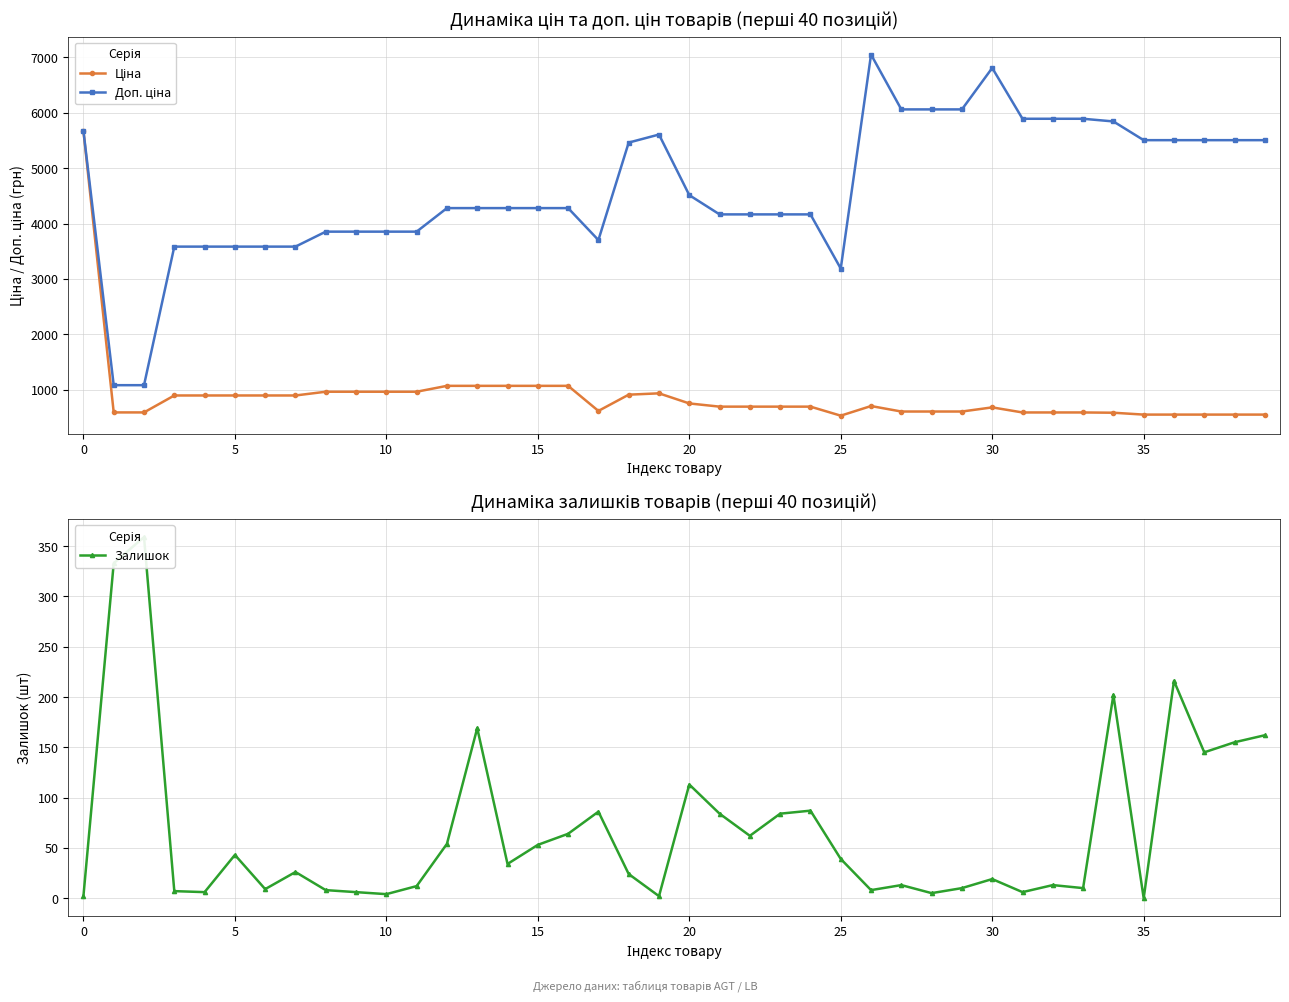

What is the approximate value of Ціна at 22?

694.3